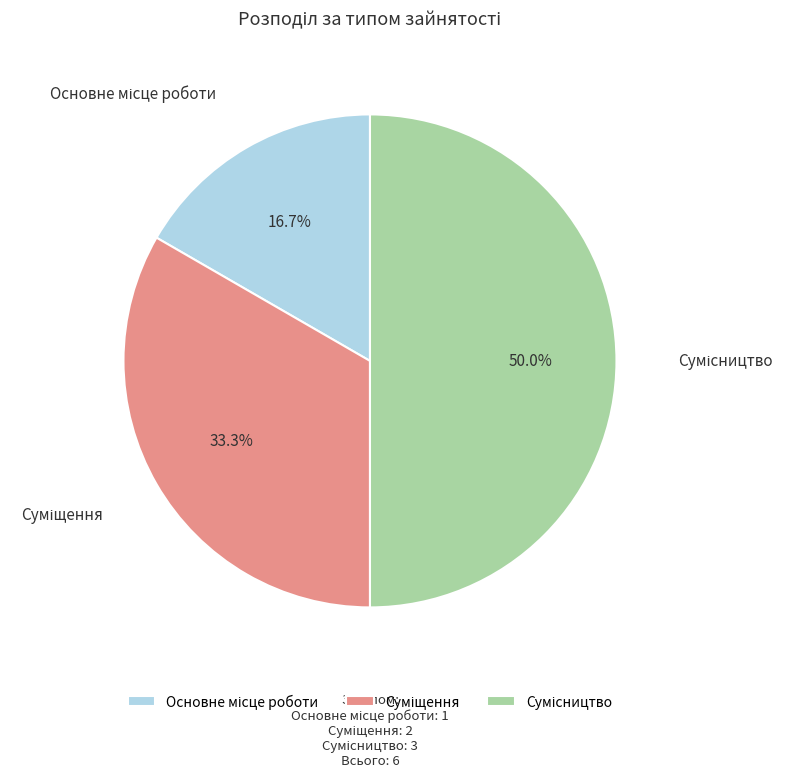

Which slice is the smallest?

Основне місце роботи